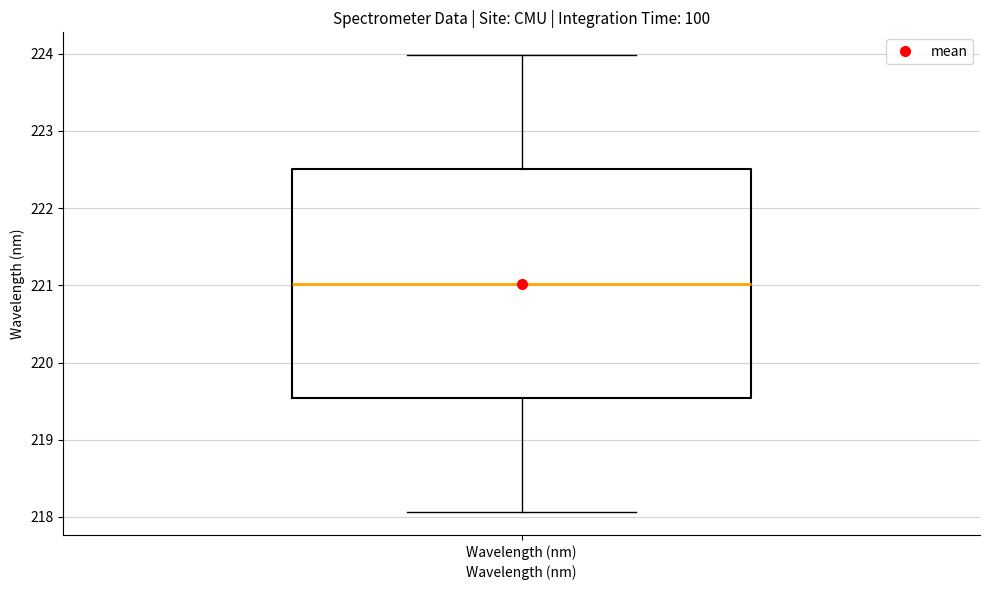

Where does the median line of the box for Wavelength (nm) sit on the y-axis? The values are not printed on the chart, so give them approximately, as read against the axis.

221.0